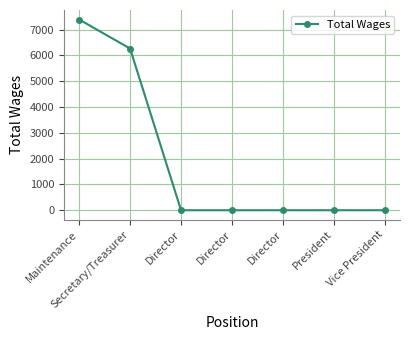

What is the sum of the values at Vice President and Secretary/Treasurer?

6268